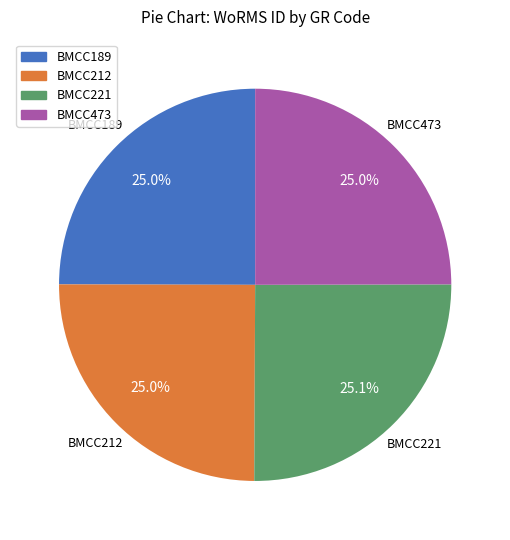

Is there a majority slice in this chart?

No